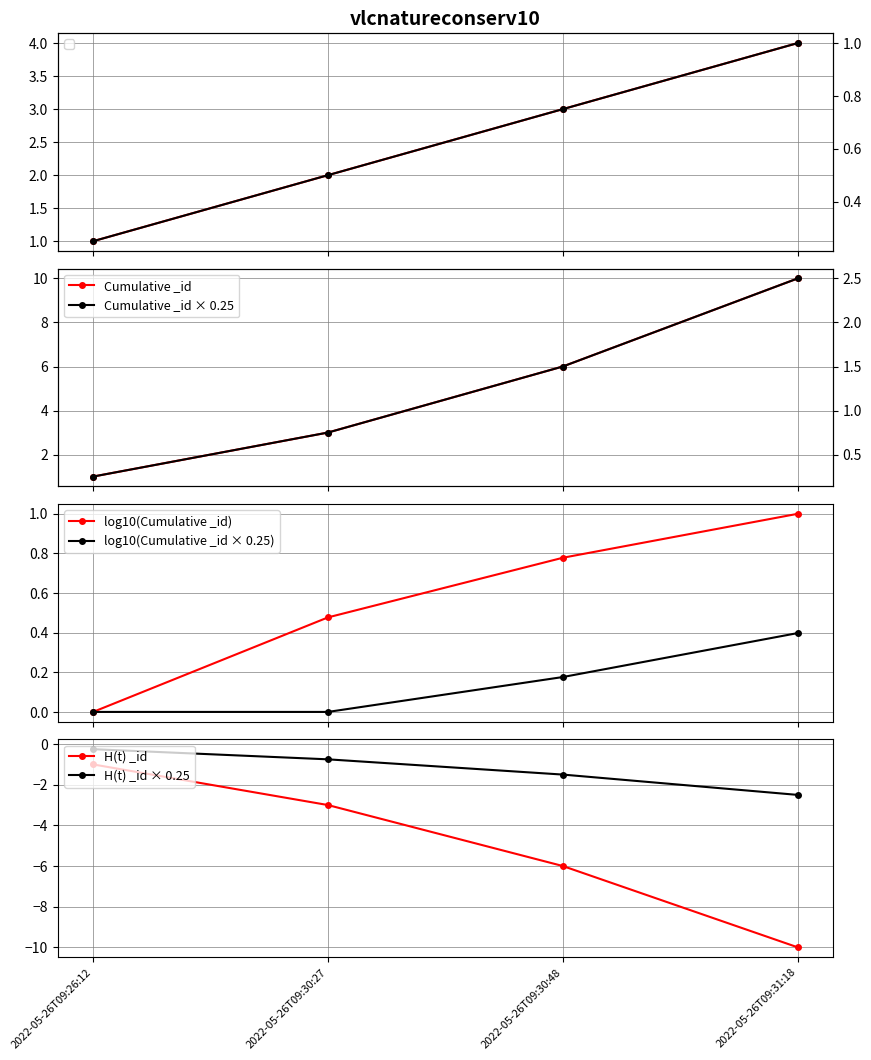

Is the value of Cumulative _id at 2022-05-26T09:31:18 greater than the value of H(t) _id × 0.25 at 2022-05-26T09:30:48?

Yes